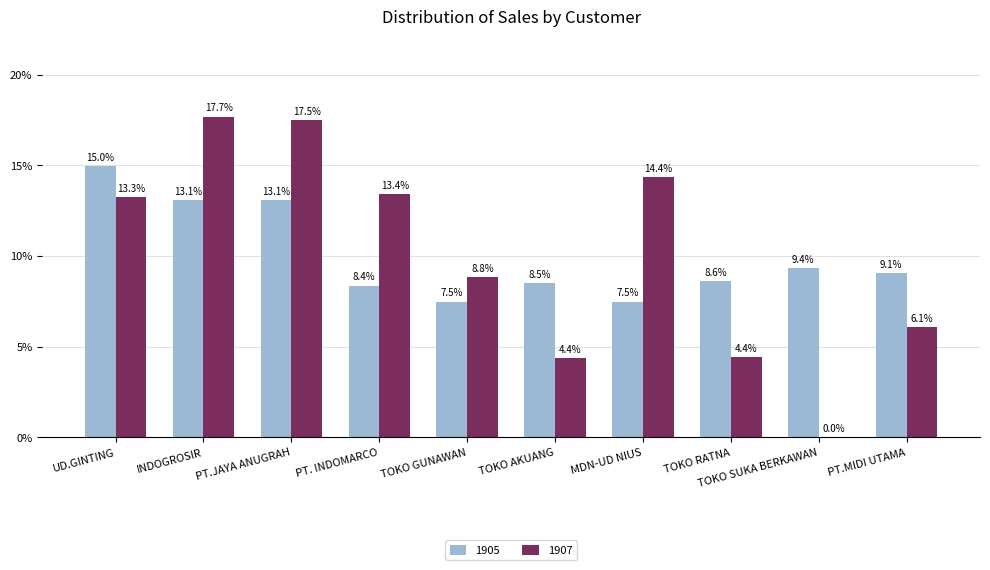

Is it true that 1905 equals 13.1 at PT.JAYA ANUGRAH?

True